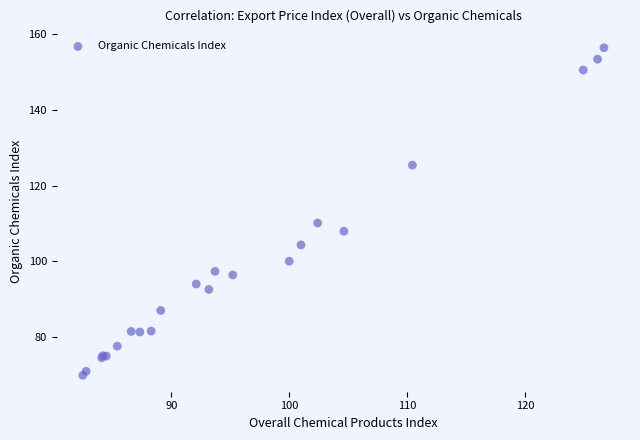

What Y value in the scatter plot is closest to 113?

110.1